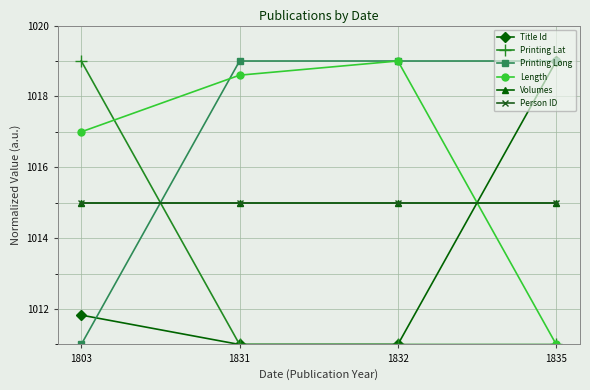

Is this an area chart (filled region under the line)?

No